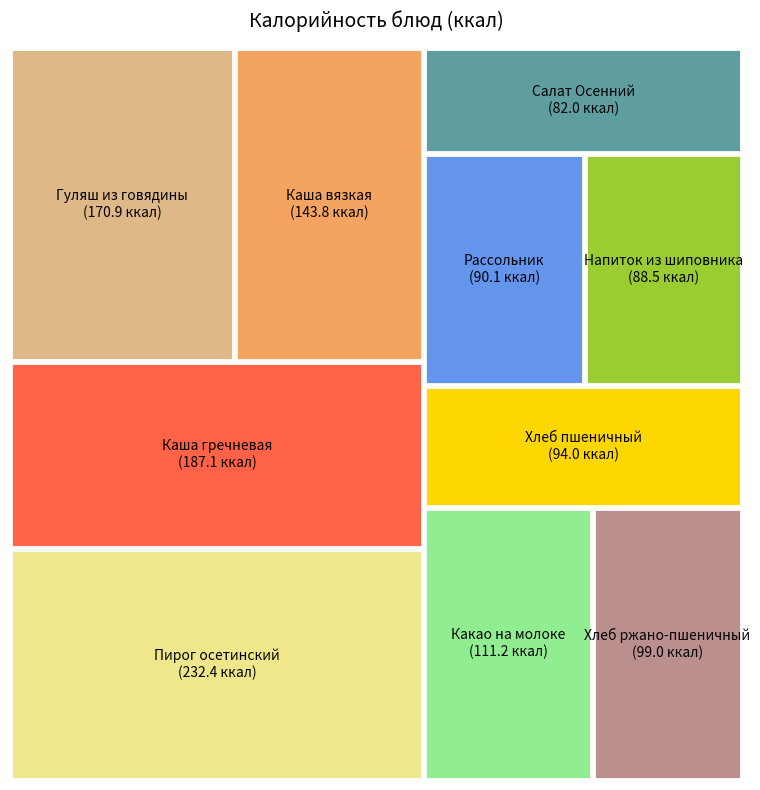

Rank the categories by value from lowest to highest.

Салат Осенний, Напиток из шиповника, Рассольник ленинградский со сметаной, Хлеб пшеничный, Хлеб ржано-пшеничный, Какао на молоке, Каша вязкая молочная из смеси круп, Гуляш из говядины, Каша гречневая рассыпчатая, Пирог осетинский с картофелем и сыром